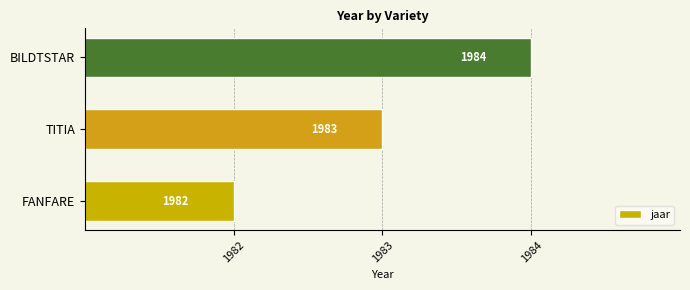

Between BILDTSTAR and FANFARE, which is larger?

BILDTSTAR